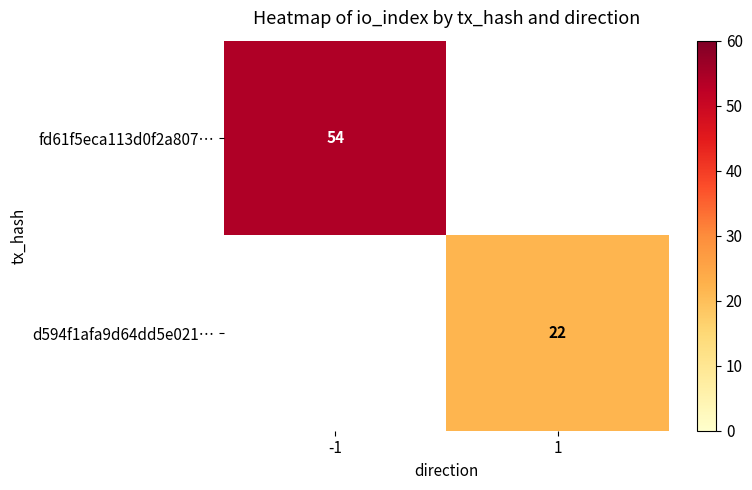

True or false: d594f1afa9d64dd5e021… has a value of 30 at 1.

False